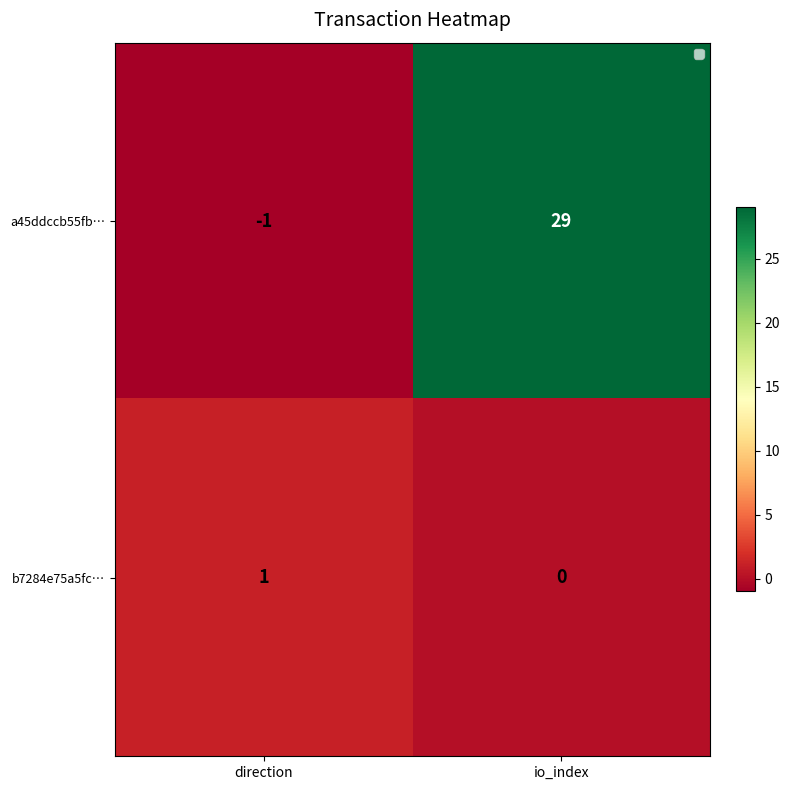

Where is a45ddccb55fb… nearest to the value 14?

direction